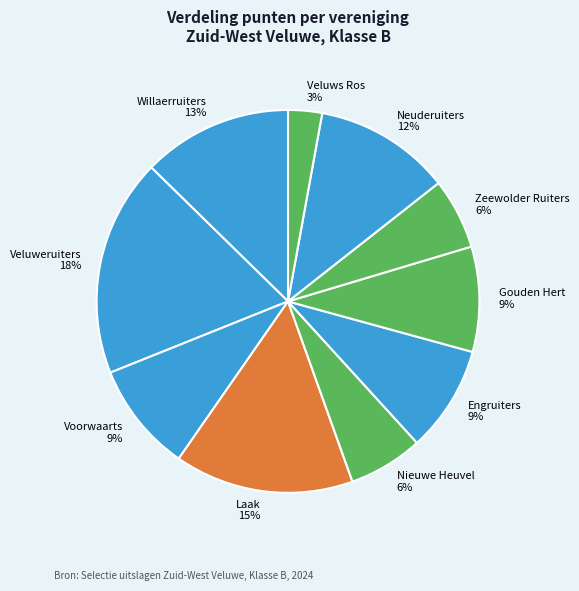

Is there any slice that represents more than half of the pie?

No